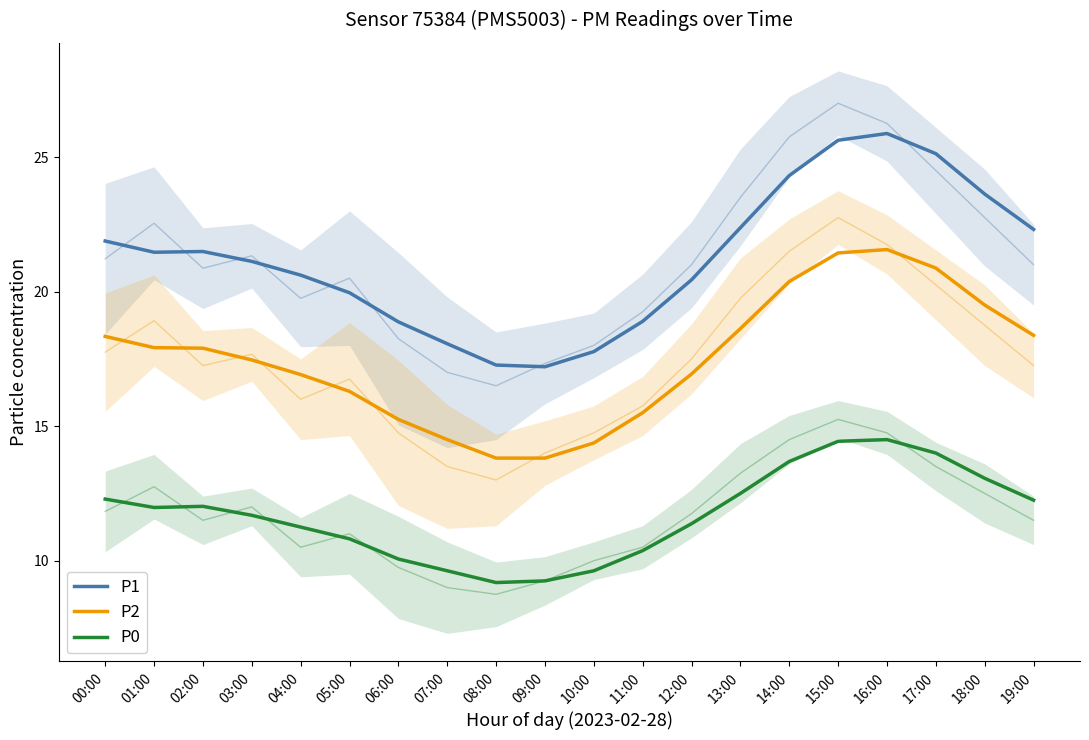

How many data points in P1 are less than 21?

9